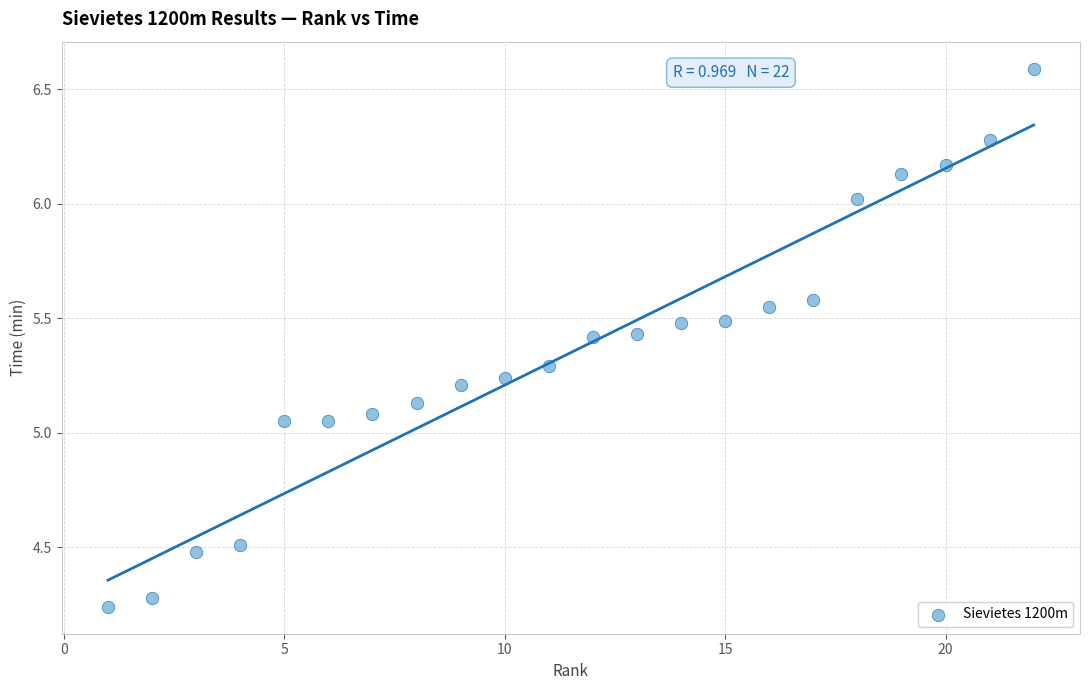

What is the range of X values (max minus min)?

21.0